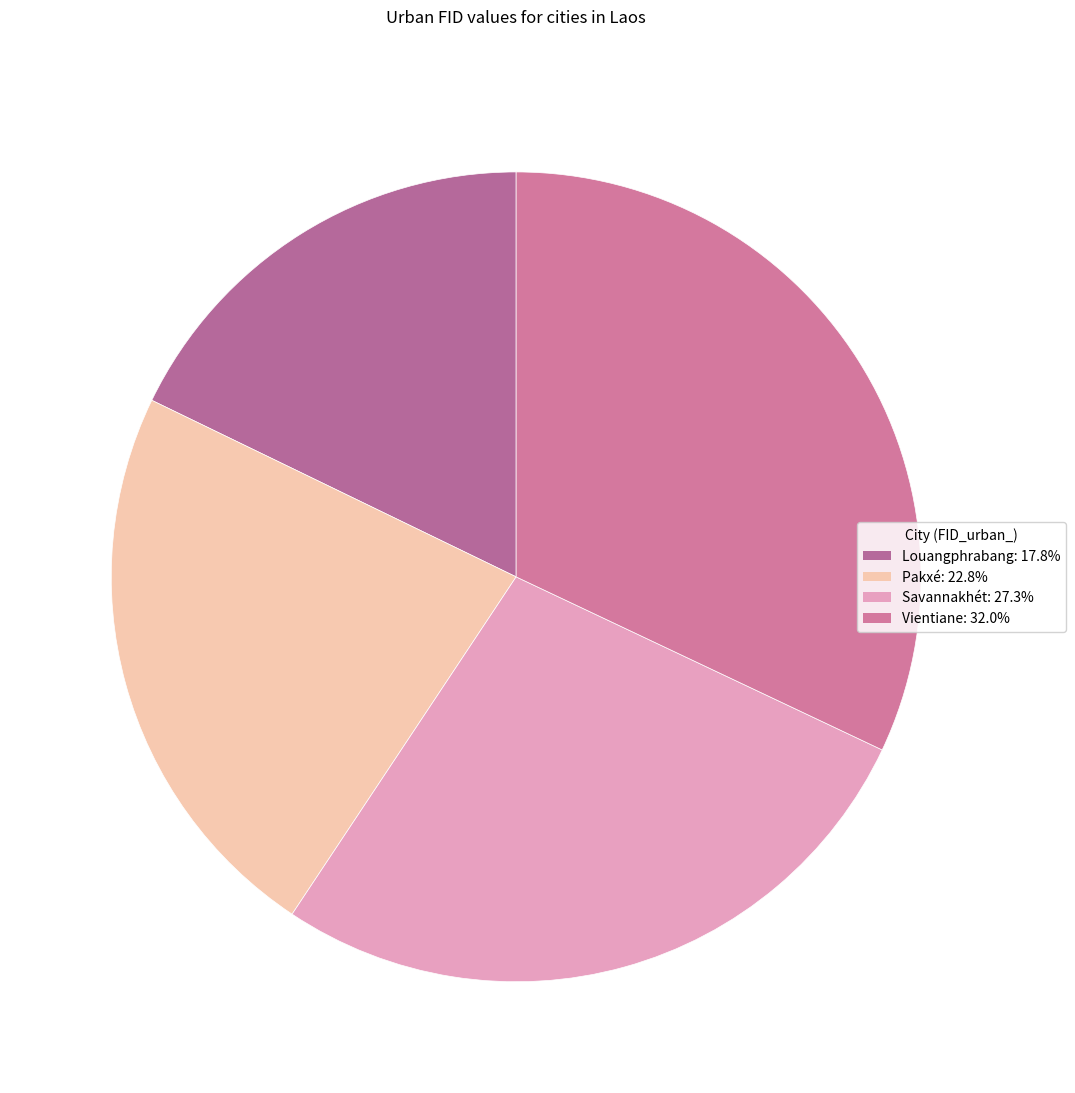

To the nearest percent, what portion does Savannakhét represent?

27%